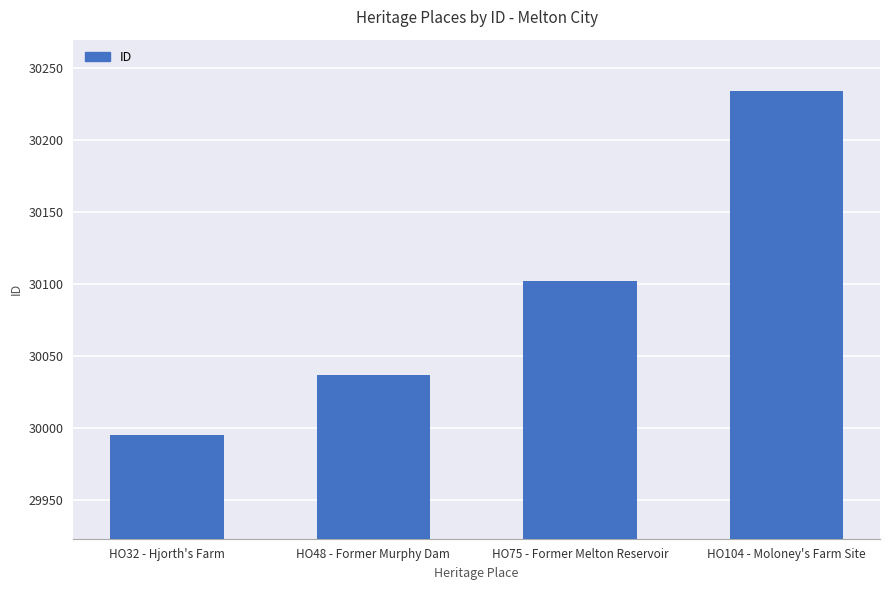

How many data points does each series have?

4